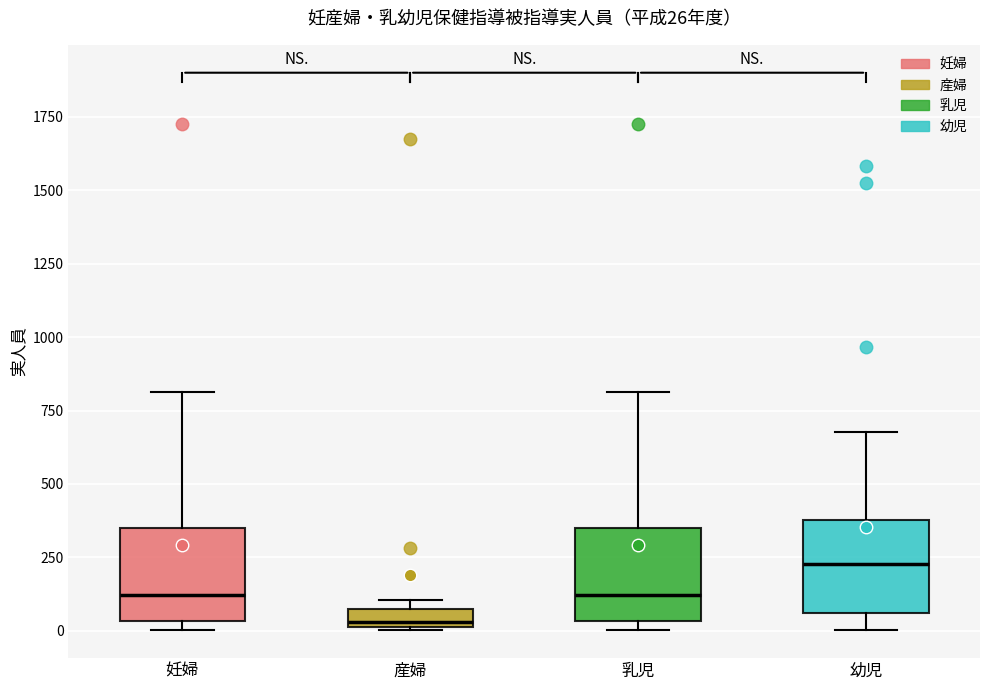

Which box has the highest median line?

幼児